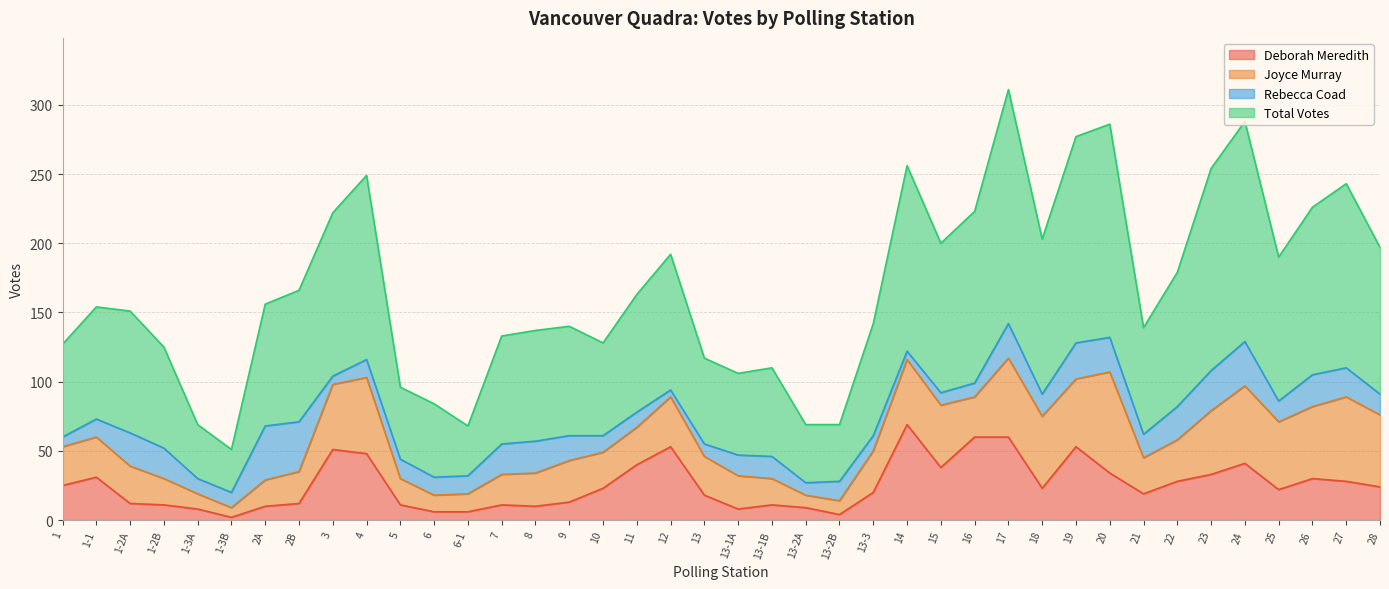

At which label does Deborah Meredith reach its peak?

14